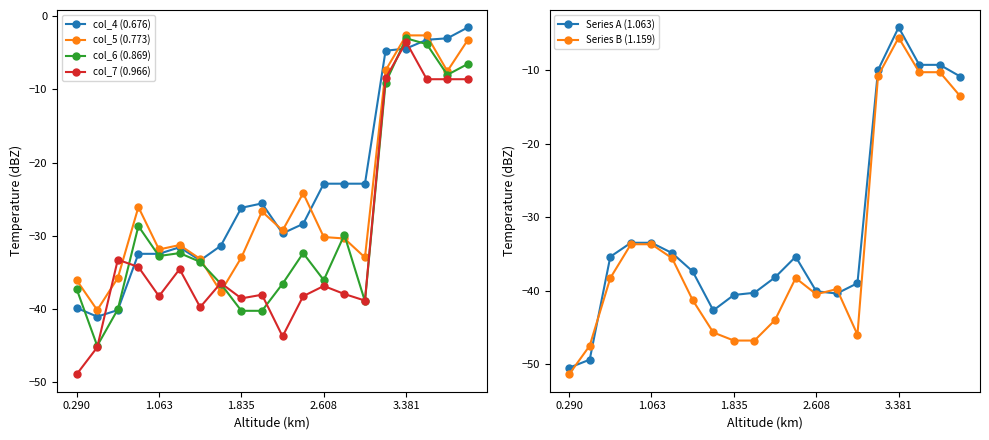

What is the approximate value of col_5 (0.773) at 1.835?

-33.0